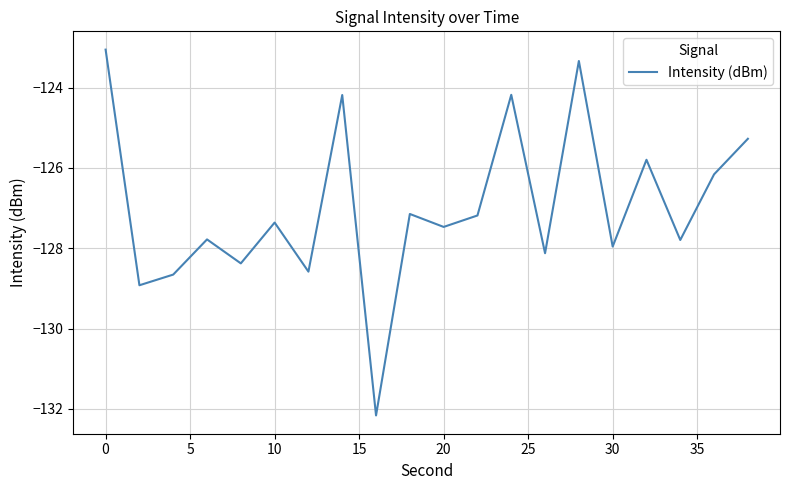

What is the smallest value displayed?

-132.2